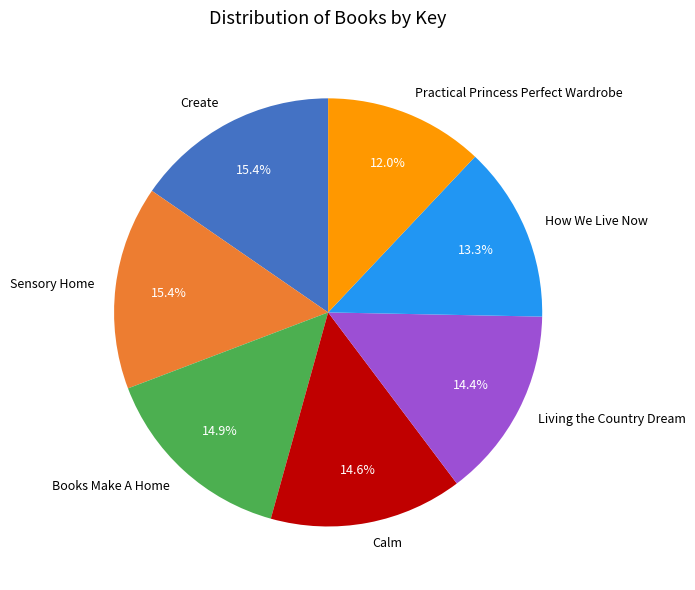

How many slices are in this pie chart?

7